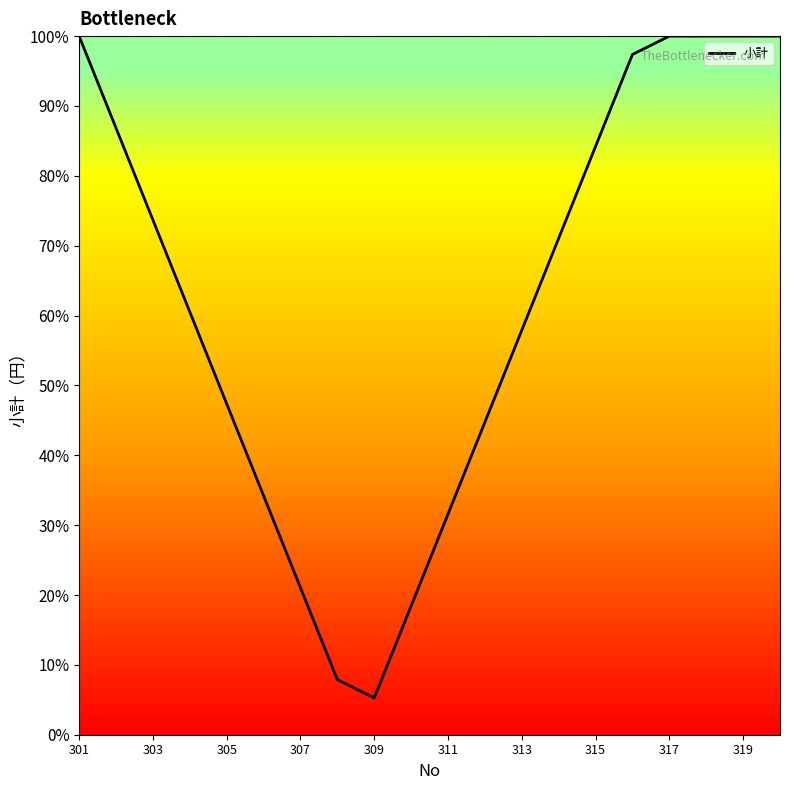

Is this an area chart (filled region under the line)?

No